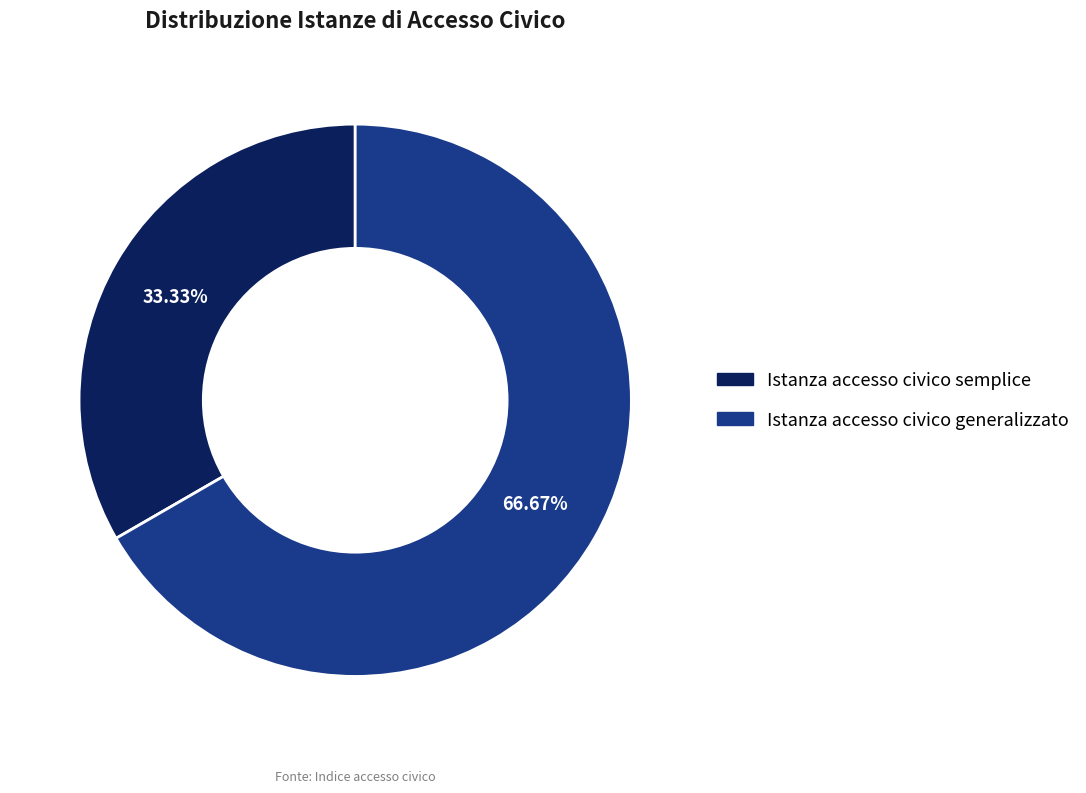

Is Istanza accesso civico semplice the majority of the pie?

No